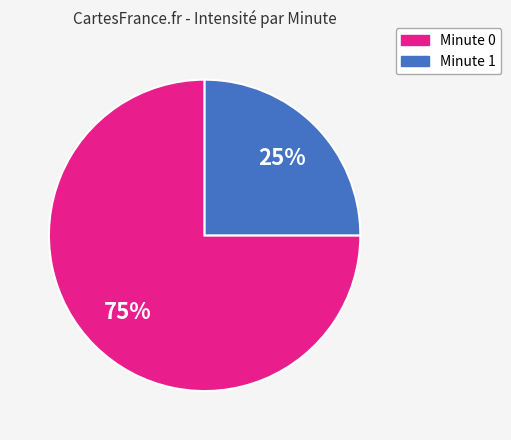

To the nearest percent, what is the difference between the largest and smallest slice percentages?

50%